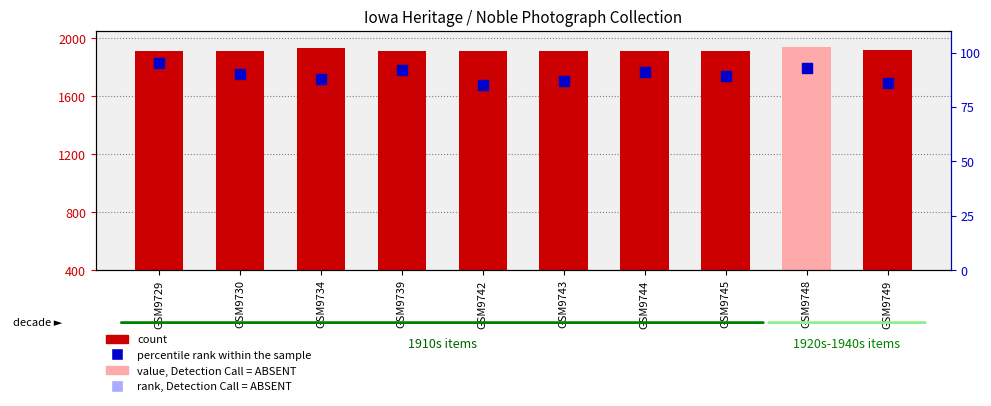

At how many categories does at least one series exceed 359?

10